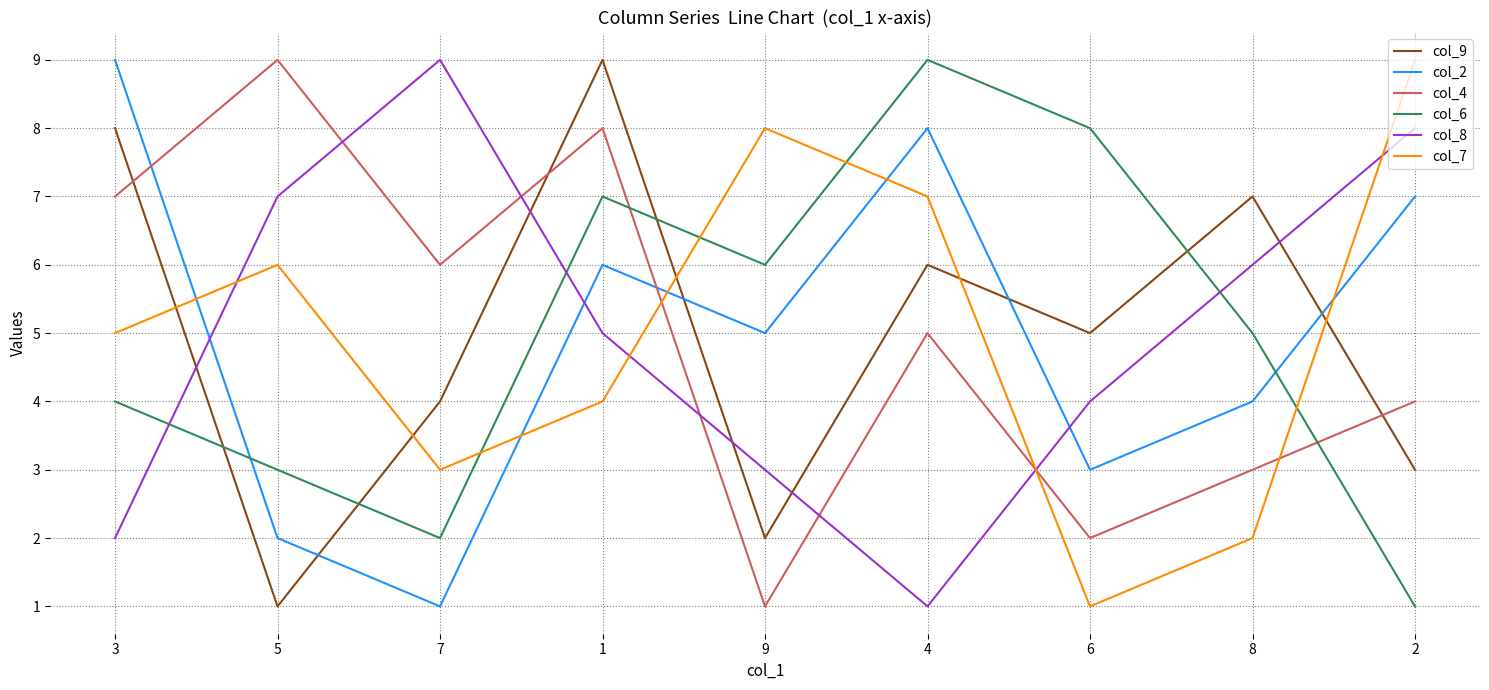

What is the minimum value shown in the chart?

1